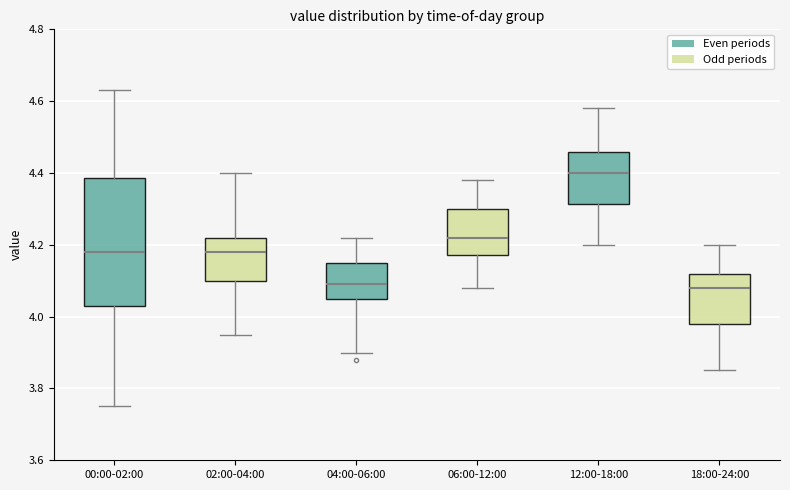

Reading left to right, read every box against the y-axis: the position of its median line, the range the box covers, and the ends of its whiskers. The values are not printed on the chart, so give them approximately, as read against the axis.

00:00-02:00: median 4.18, box 4.04 to 4.38, whiskers 3.76 to 4.64
02:00-04:00: median 4.18, box 4.10 to 4.22, whiskers 3.96 to 4.40
04:00-06:00: median 4.10, box 4.06 to 4.16, whiskers 3.90 to 4.22
06:00-12:00: median 4.22, box 4.18 to 4.30, whiskers 4.08 to 4.38
12:00-18:00: median 4.40, box 4.32 to 4.46, whiskers 4.20 to 4.58
18:00-24:00: median 4.08, box 3.98 to 4.12, whiskers 3.86 to 4.20